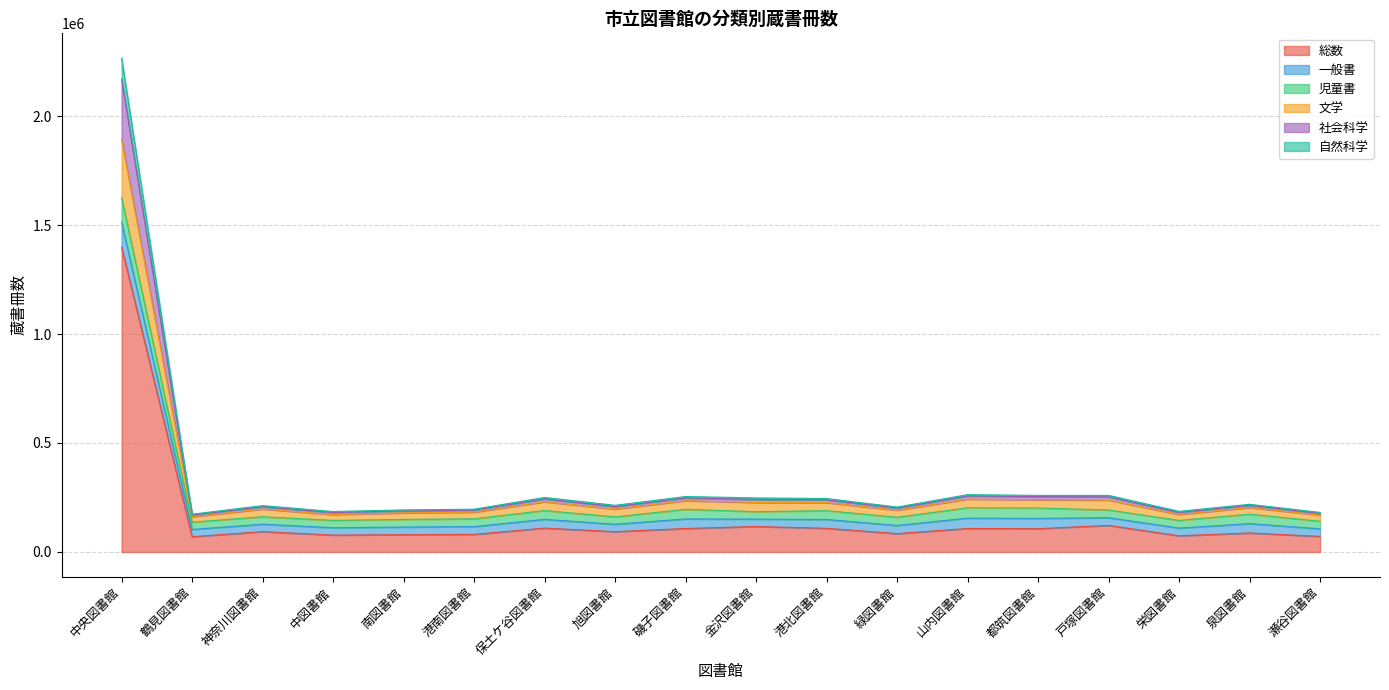

True or false: 文学 and 自然科学 intersect in this chart.

False